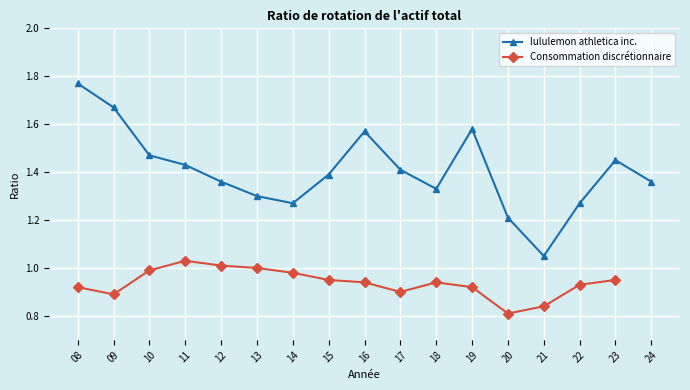

True or false: there are more than 1 points higher than both neighbors.

True